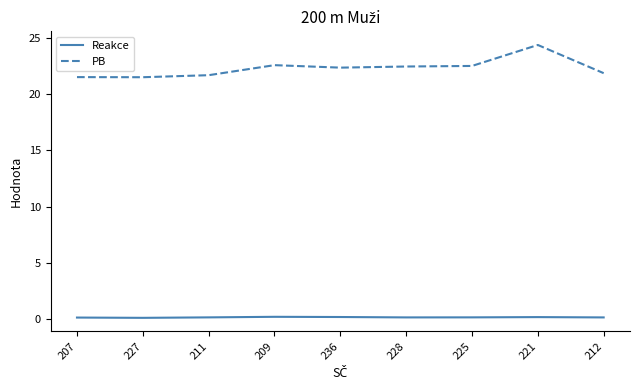

Does the chart have visible grid lines?

No